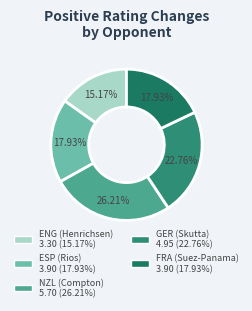

Which slice is the smallest?

ENG (Henrichsen)